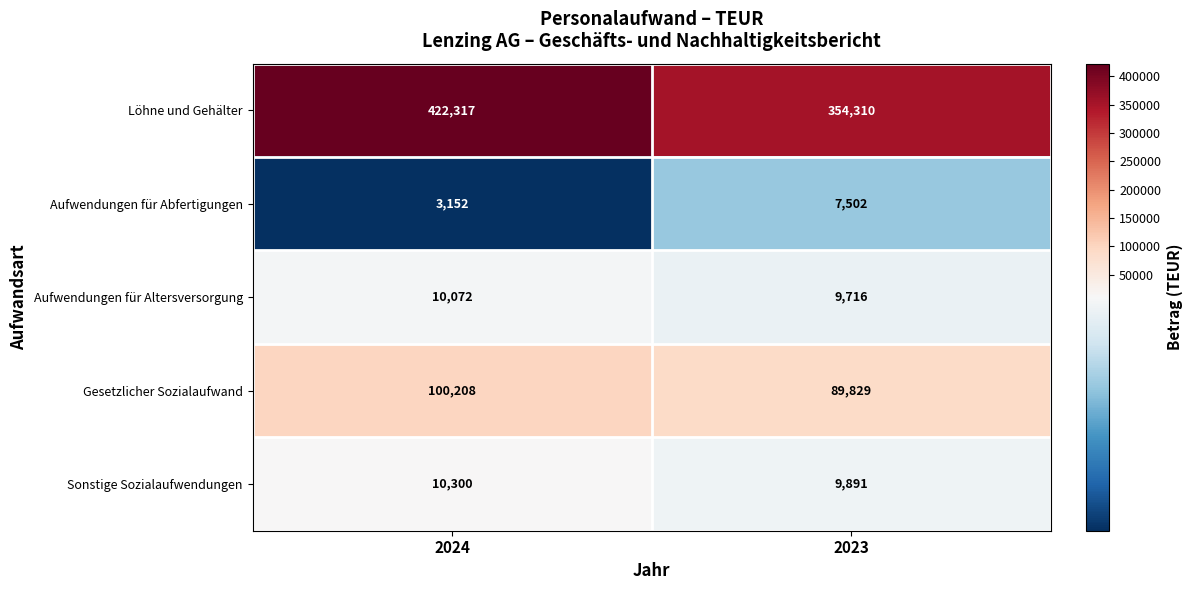

What is the sum of all Sonstige Sozialaufwendungen values?

20191